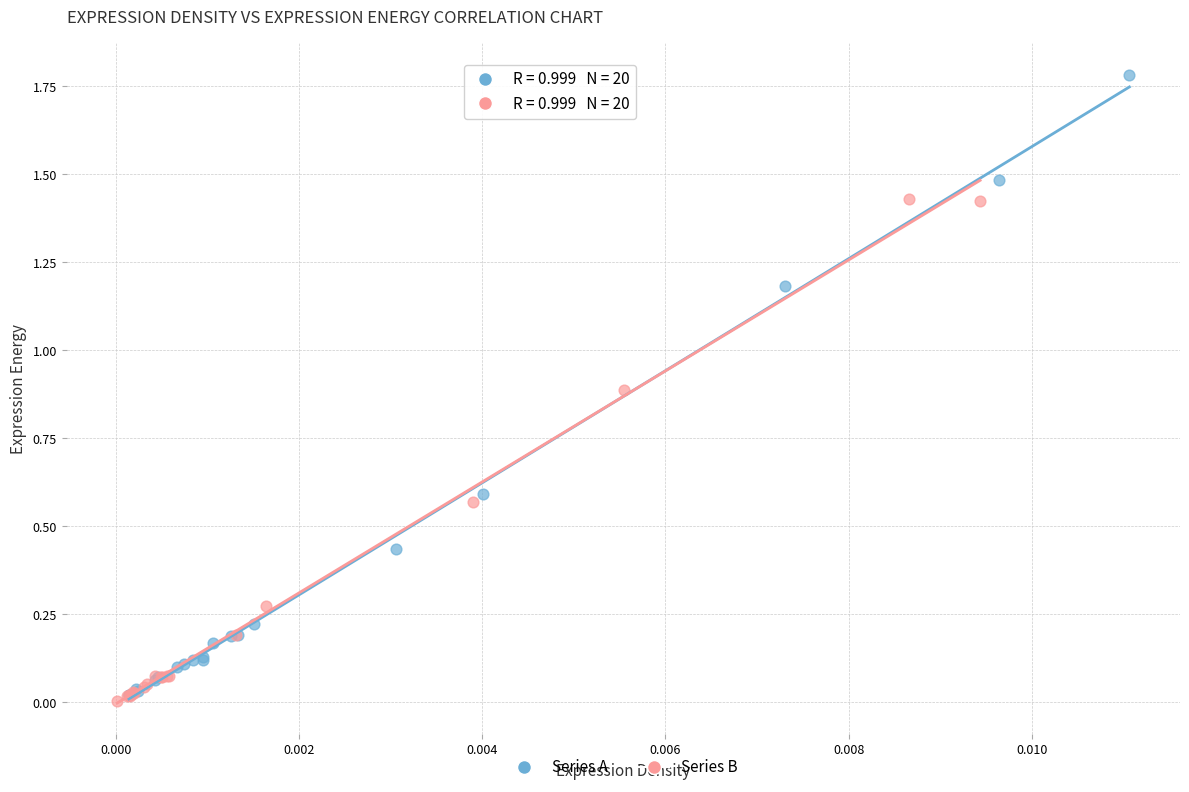

Which series contains the highest Y value?

Series A